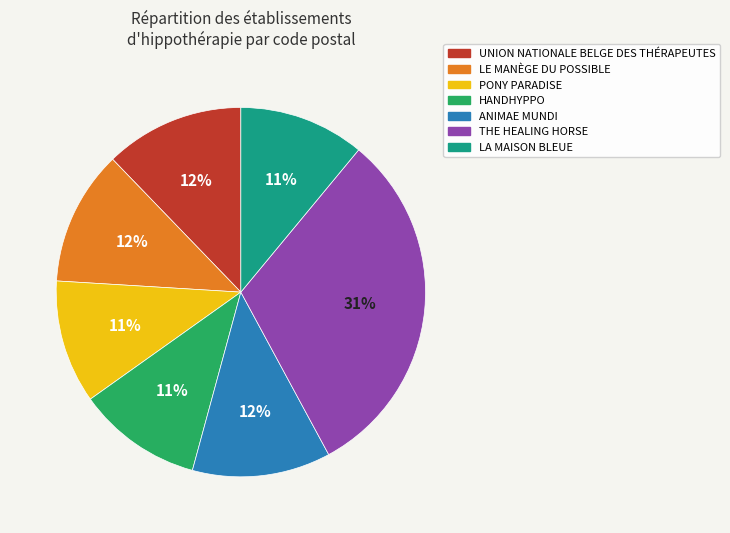

Do PONY PARADISE and THE HEALING HORSE together represent more than half of the pie?

No